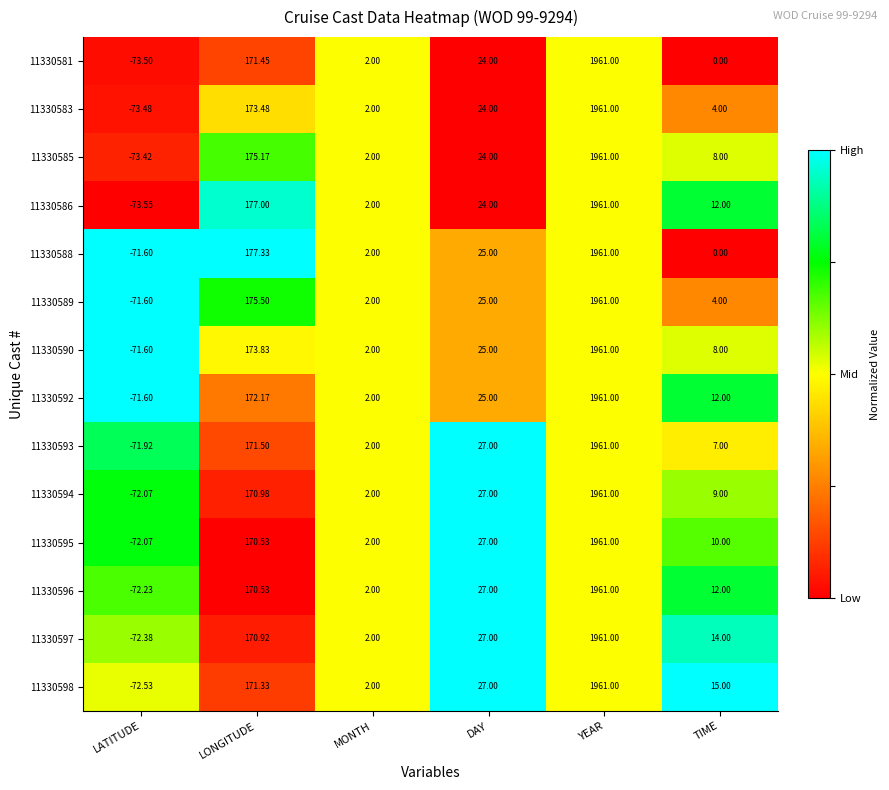

What is the spread (max minus min) of values at TIME?

15.0